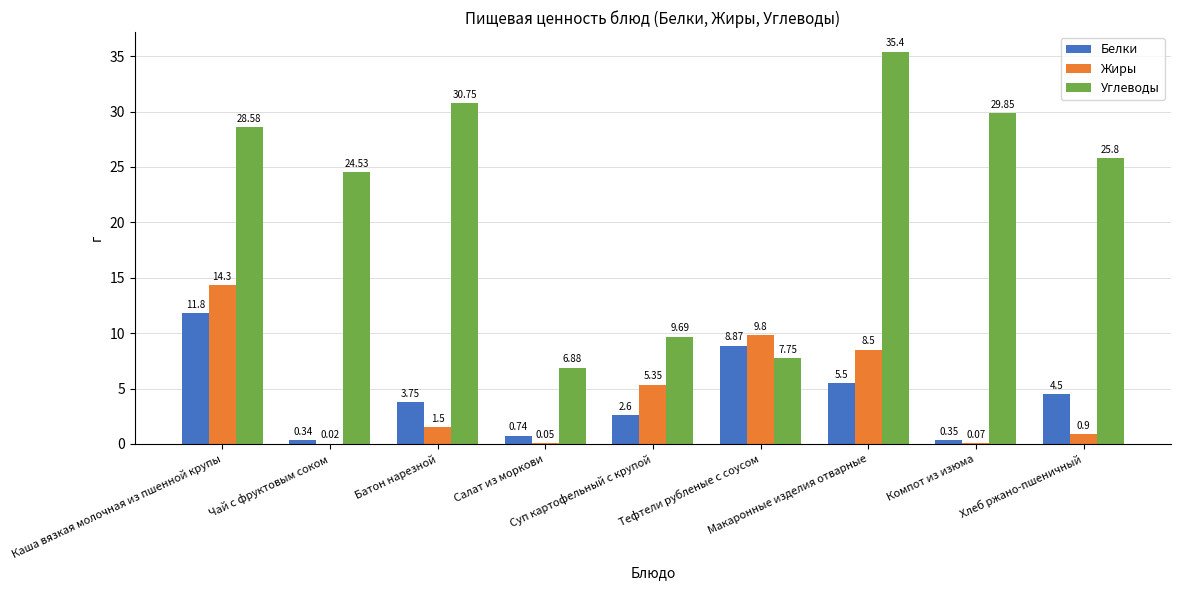

What is the sum of all Углеводы values?

199.2